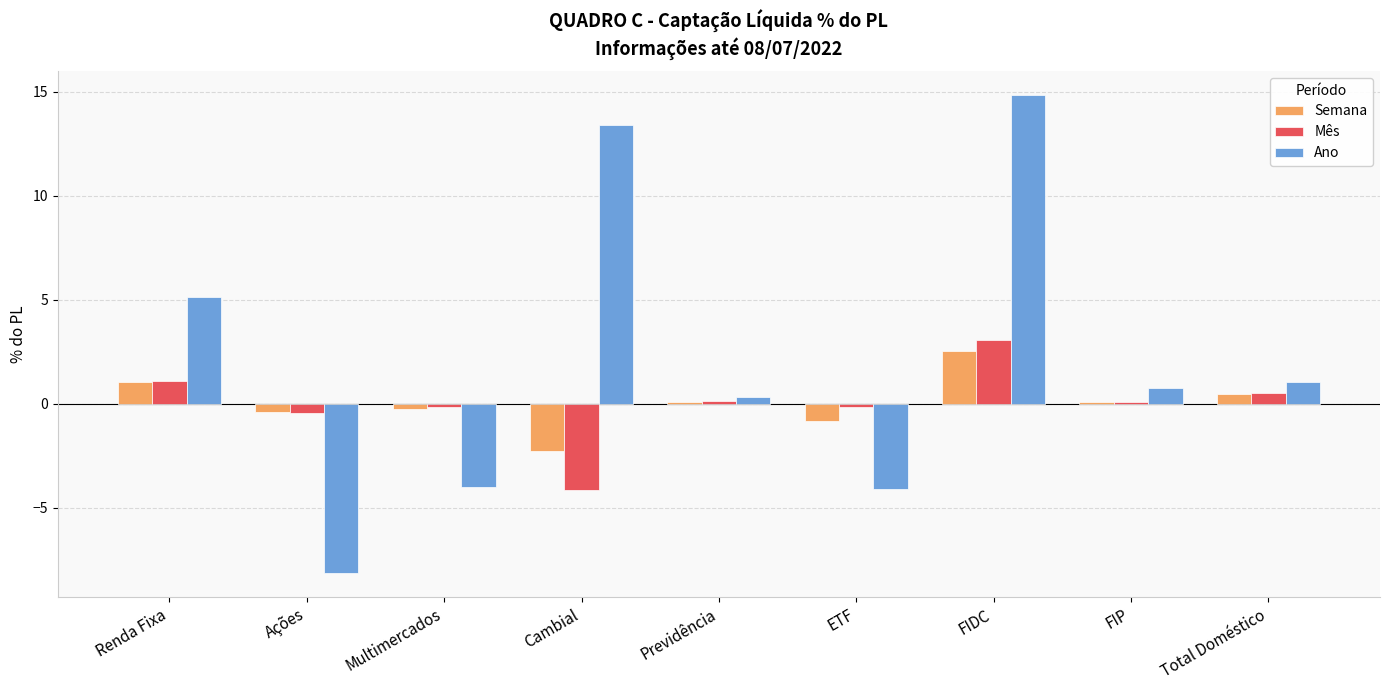

Which series has the largest total across all categories?

Ano